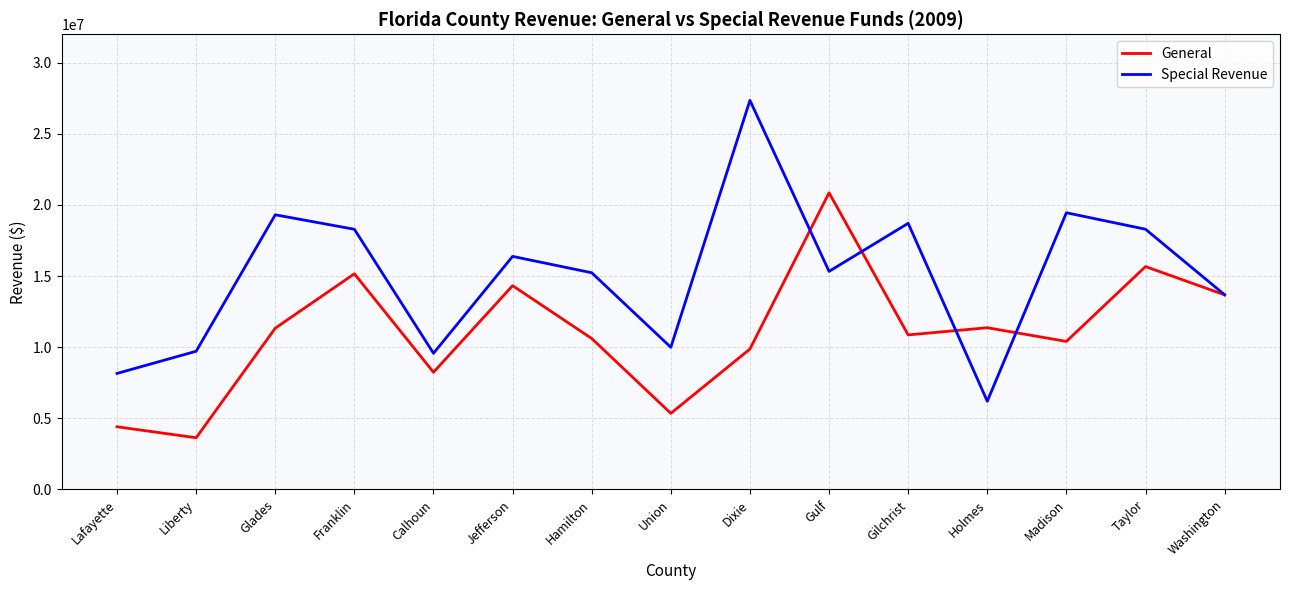

At which label is Special Revenue closest to 16779032?

Jefferson